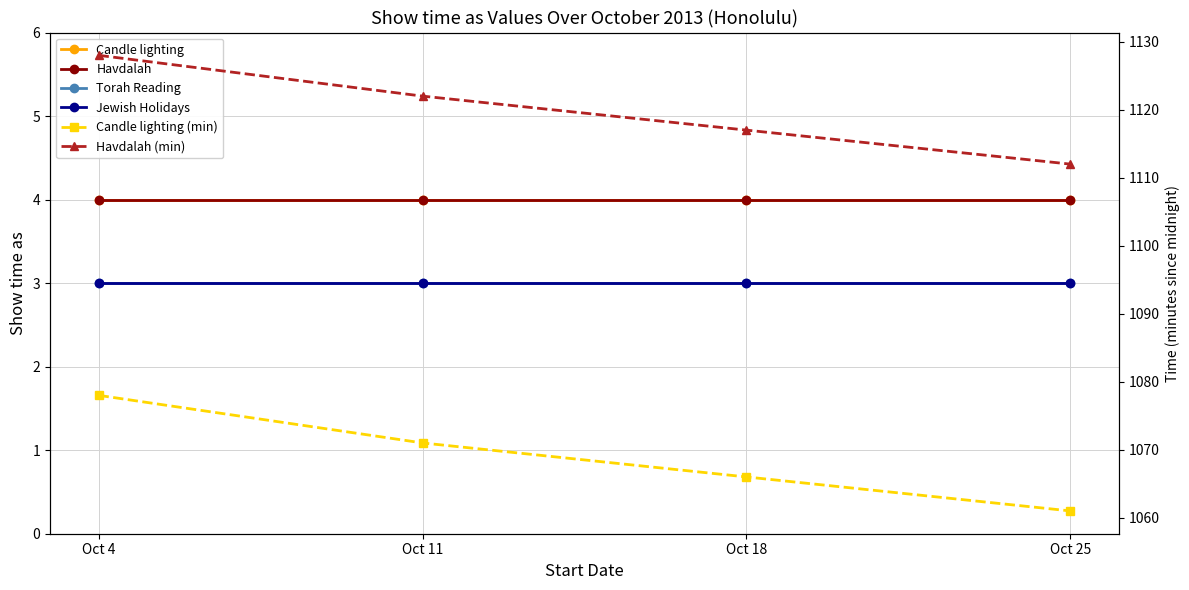

True or false: Candle lighting (min) and Havdalah intersect in this chart.

False